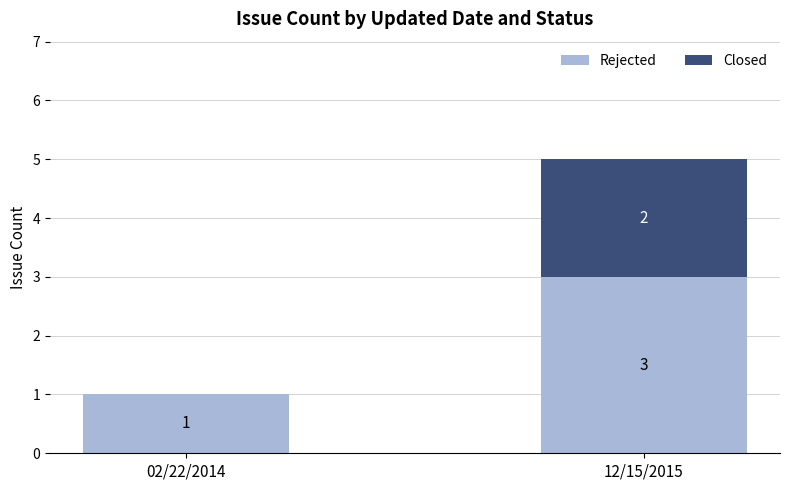

Is it true that Rejected equals 3 at 12/15/2015?

True